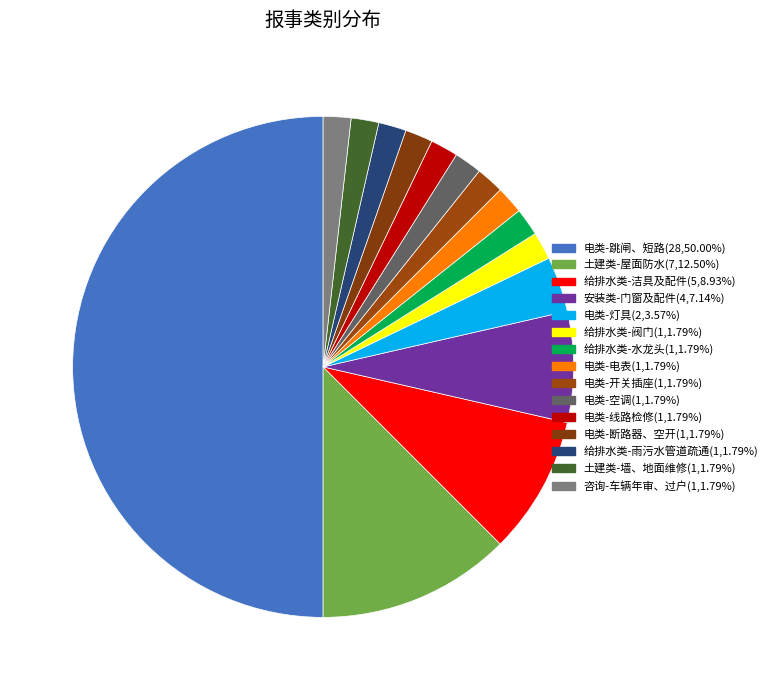

How much of the chart is everything except 土建类-墙、地面维修?

98.2%